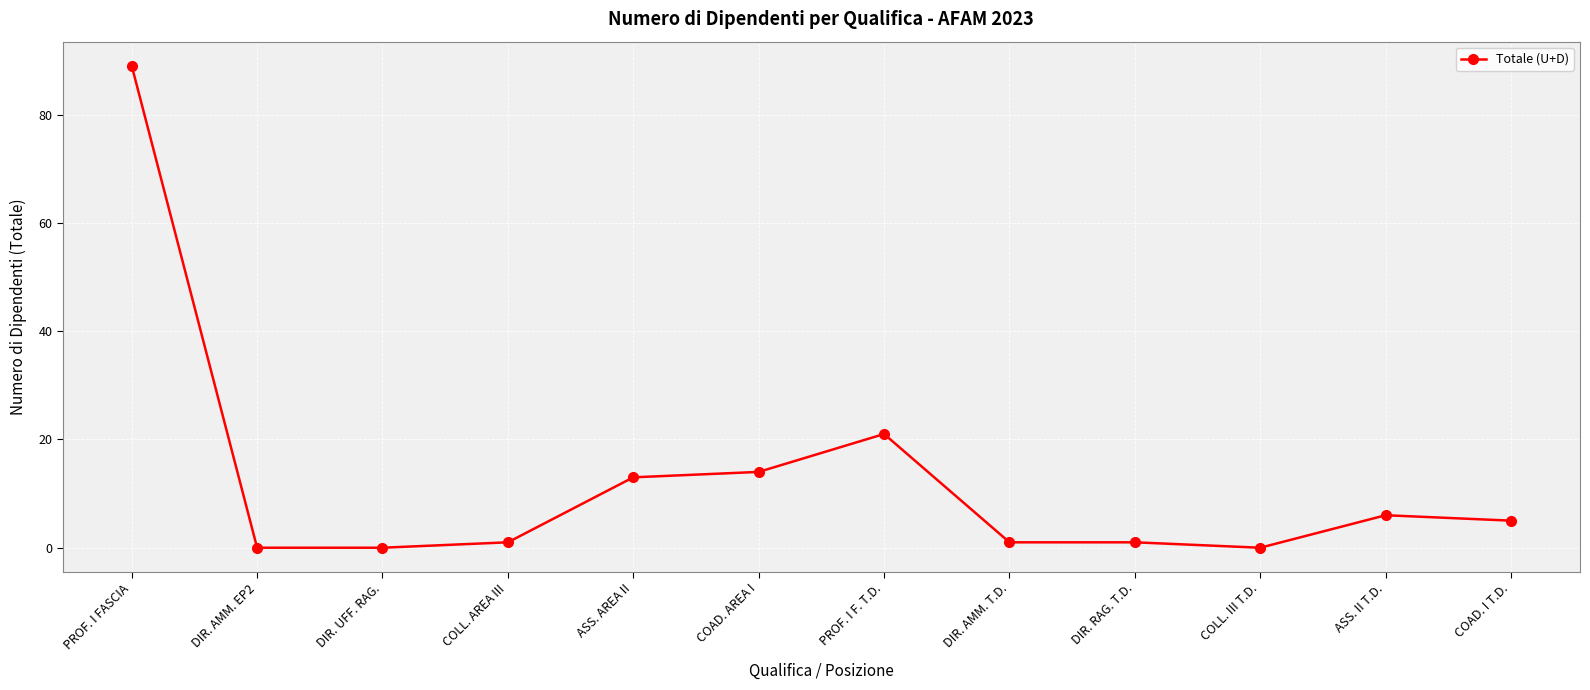

Is it true that the value at COAD. AREA I is 20?

False